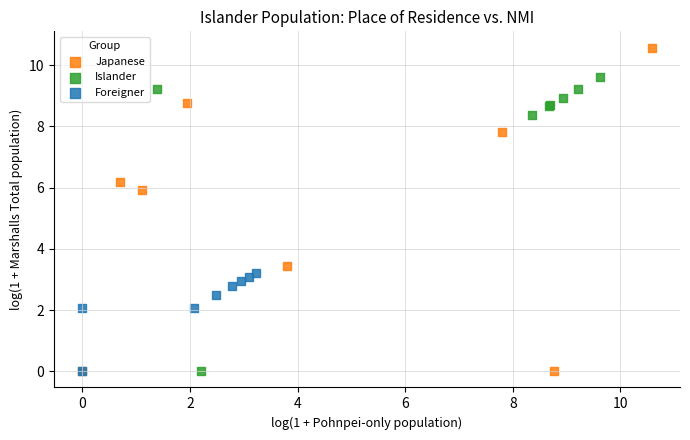

Which series has the widest spread of Y values?

Japanese